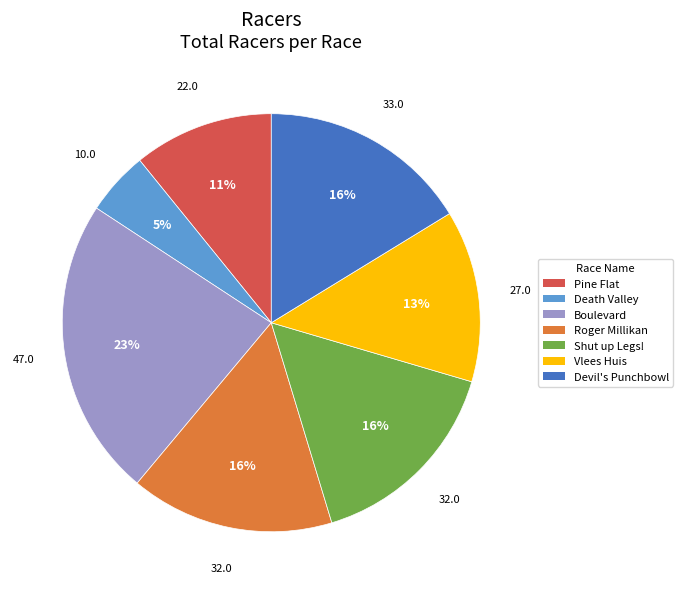

How many segments does this pie chart have?

7